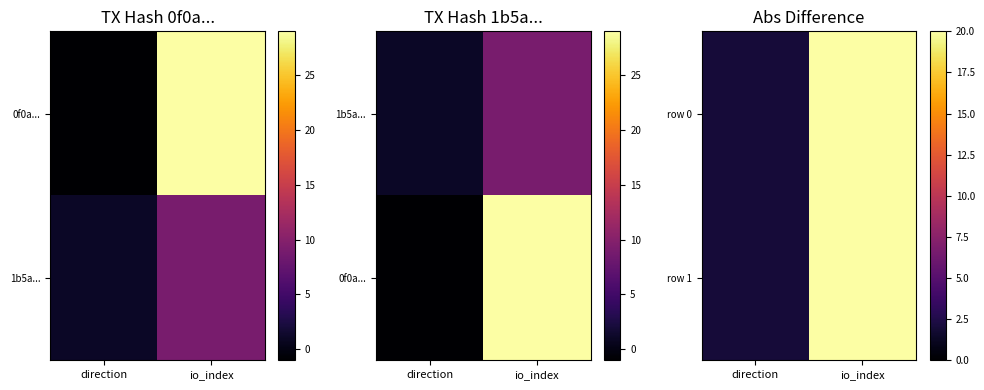

Read the row 1 value at io_index.

20